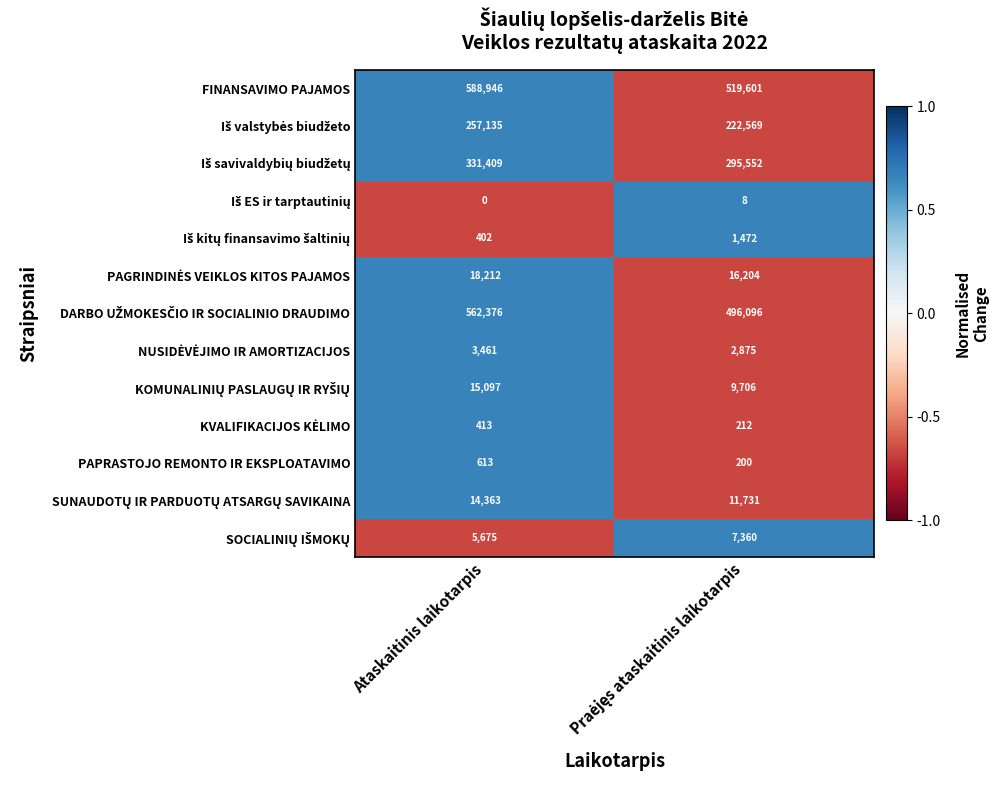

What value does the FINANSAVIMO PAJAMOS series have at Ataskaitinis laikotarpis, to the nearest 100?

588900